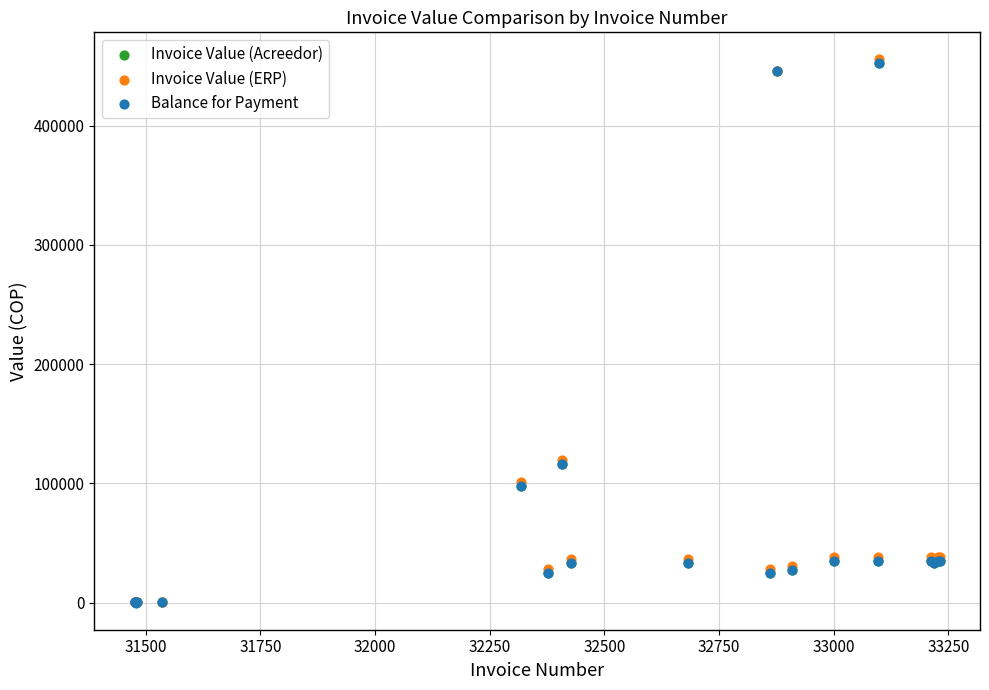

What are all the series names shown in the legend?

Invoice Value (Acreedor), Invoice Value (ERP), Balance for Payment